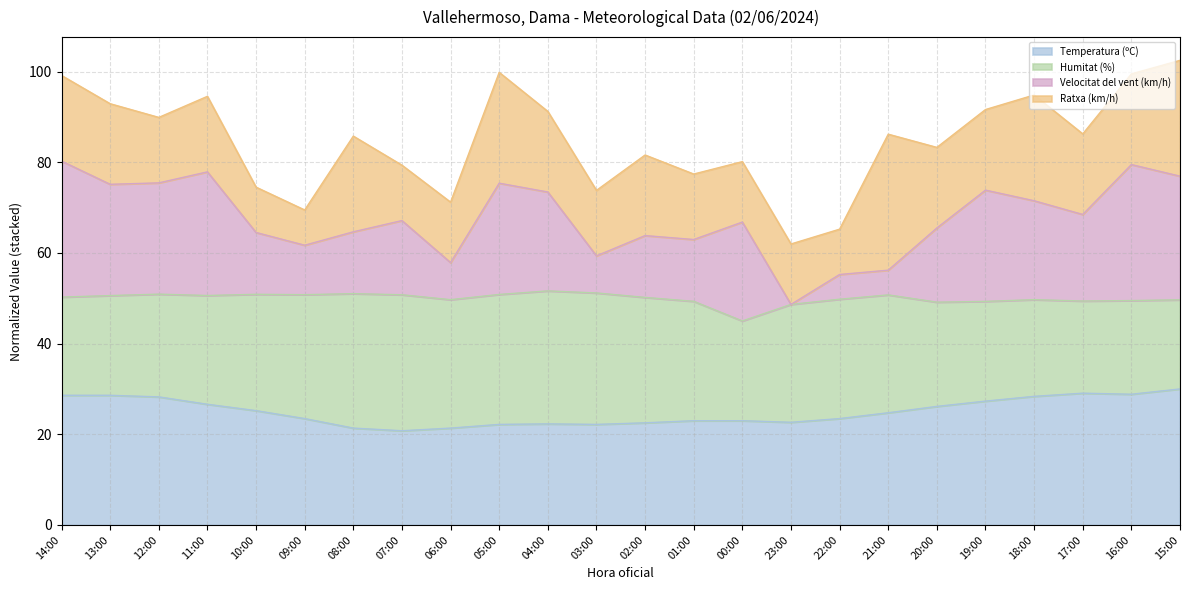

What is the difference between the maximum and minimum values in the Temperatura (ºC) series?

9.2